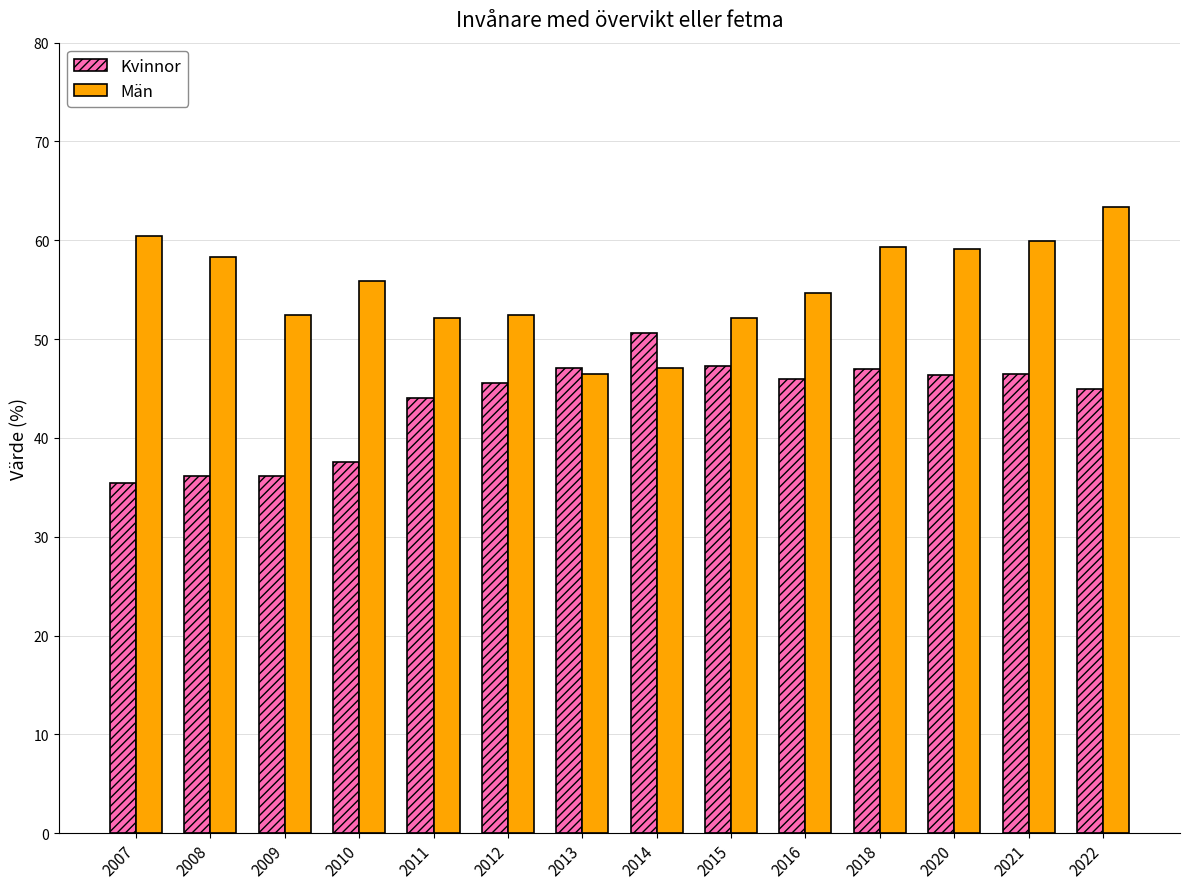

How many data points does each series have?

14